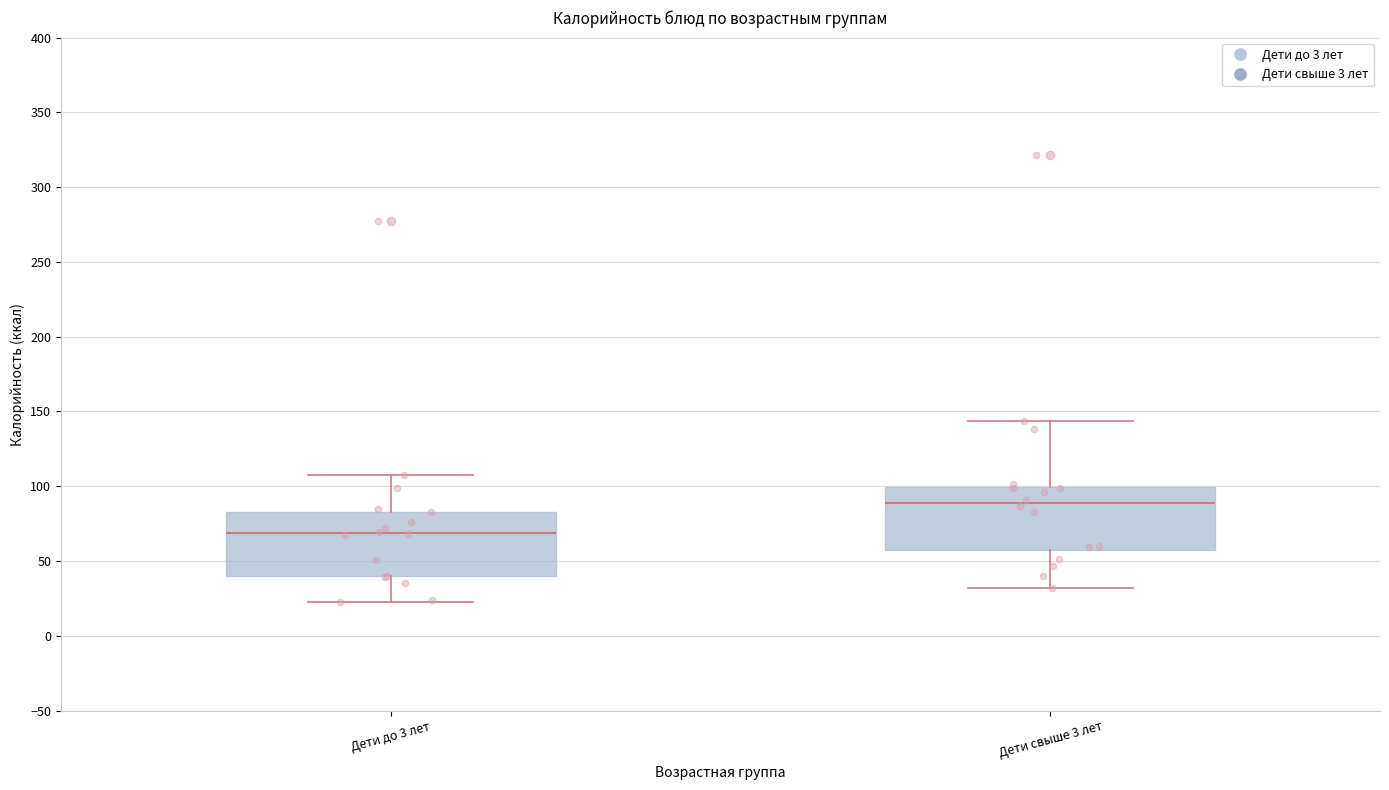

Reading left to right, transcribe this box plot: for each box, give where its median line is, the range the box spans, and where its two whiskers end, as read against the y-axis. The values are not printed on the chart, so give them approximately, as read against the axis.

Дети до 3 лет: median 70, box 40 to 85, whiskers 20 to 110
Дети свыше 3 лет: median 90, box 55 to 100, whiskers 30 to 145